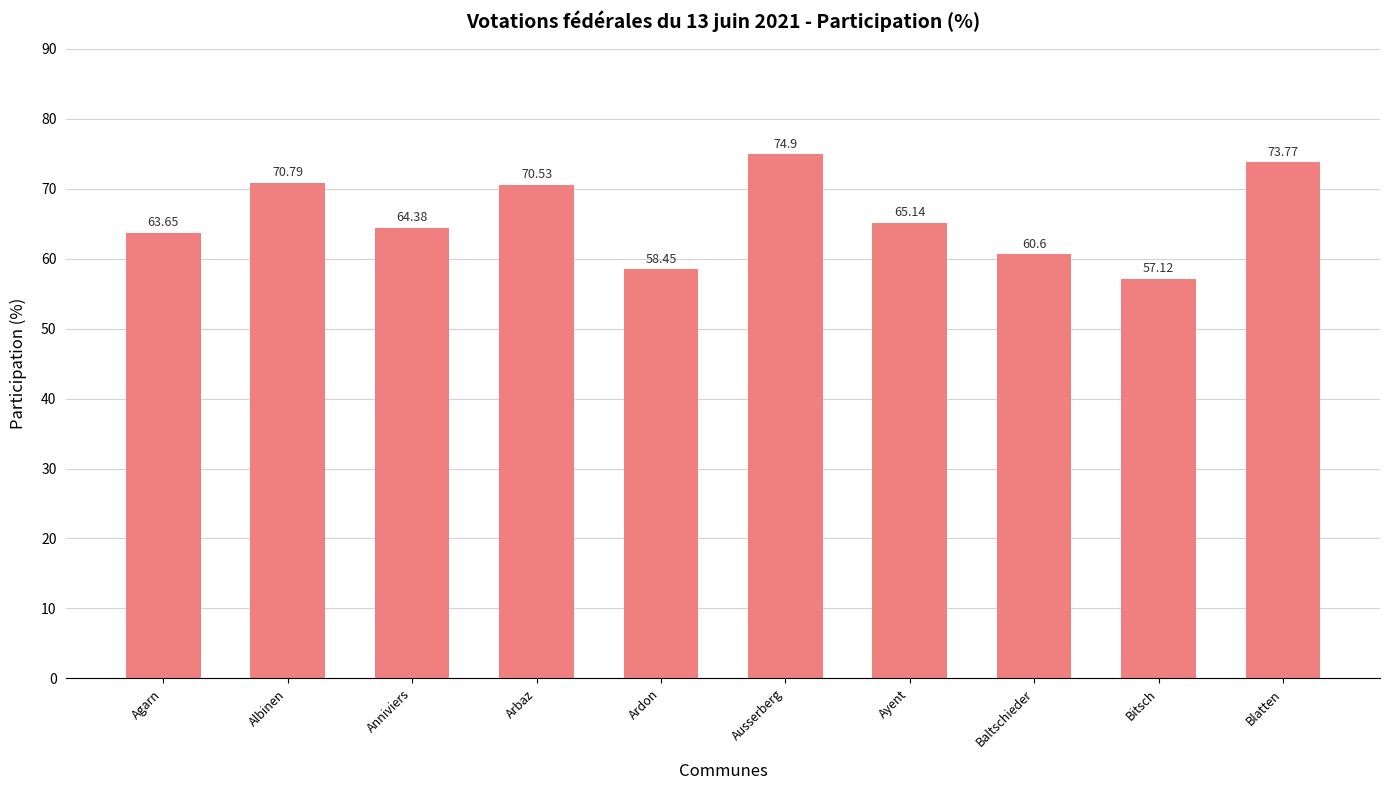

List the labels in order of value, smallest first.

Bitsch, Ardon, Baltschieder, Agarn, Anniviers, Ayent, Arbaz, Albinen, Blatten, Ausserberg